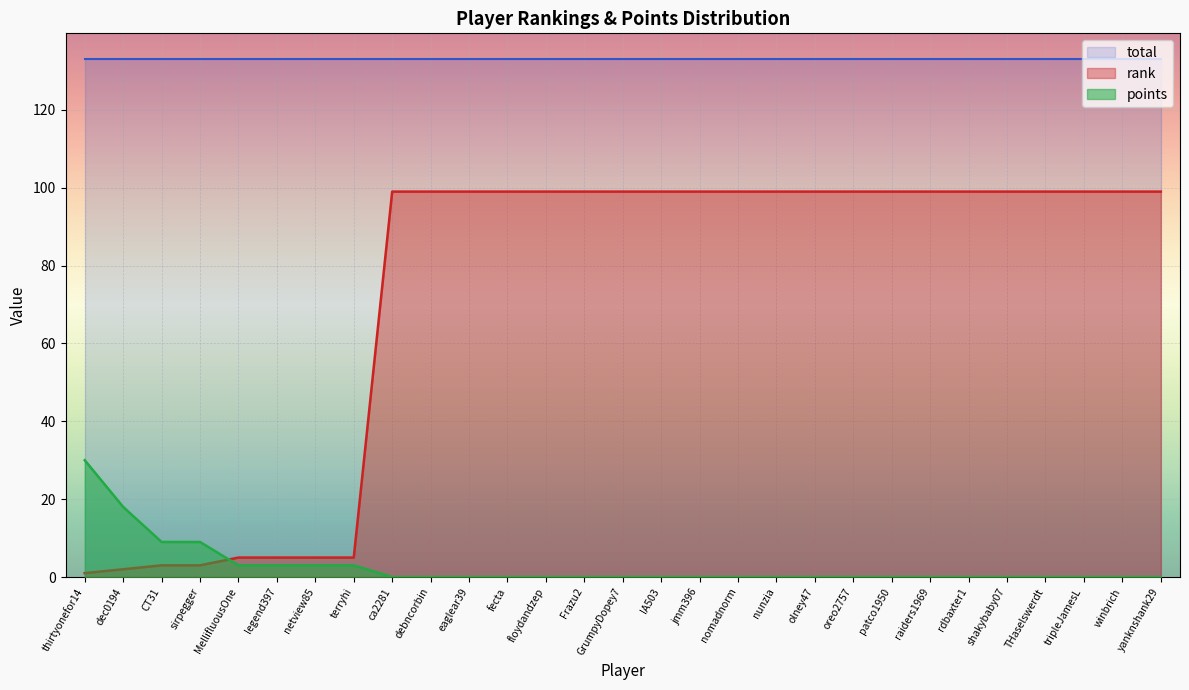

Where do rank and points first cross each other?

sirpegger and MellifluousOne